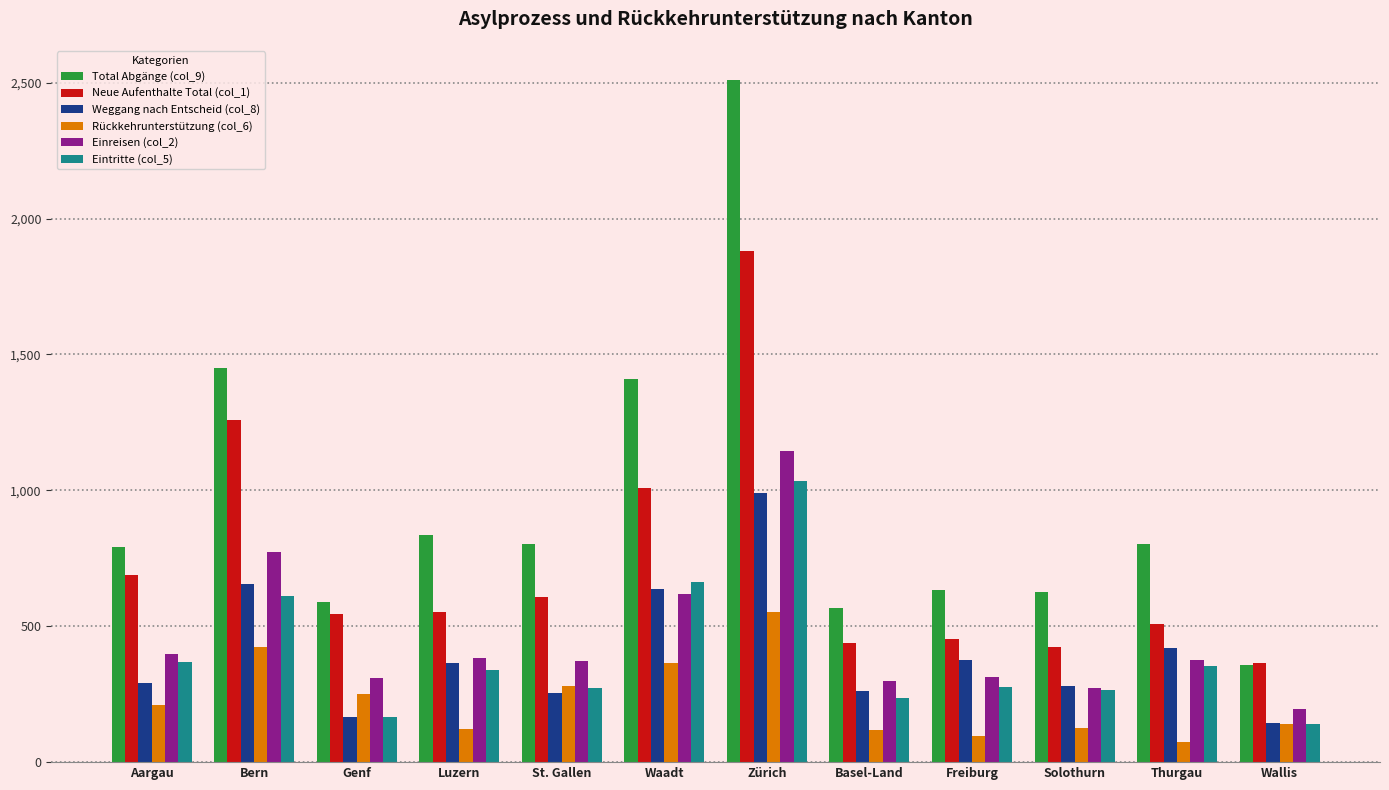

At which label does Neue Aufenthalte Total (col_1) reach its peak?

Zürich